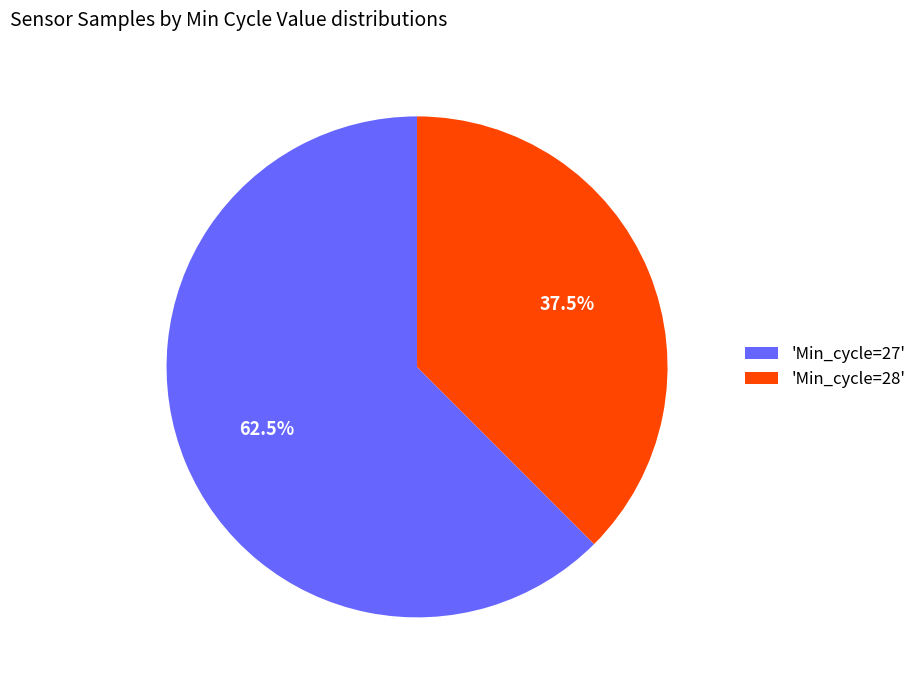

Rank the categories by value from lowest to highest.

'Min_cycle=28', 'Min_cycle=27'